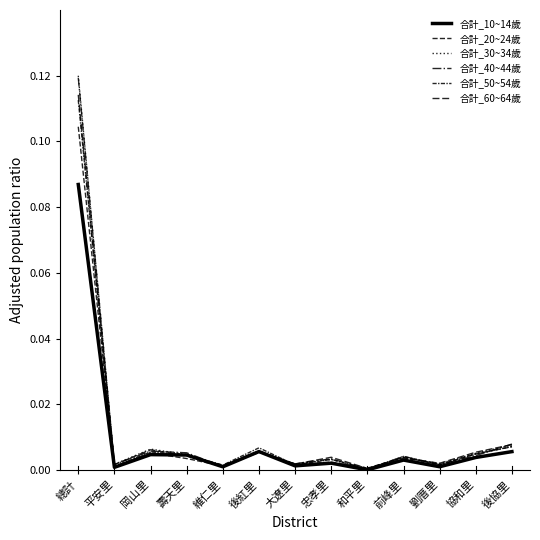

How many series are shown in this chart?

6